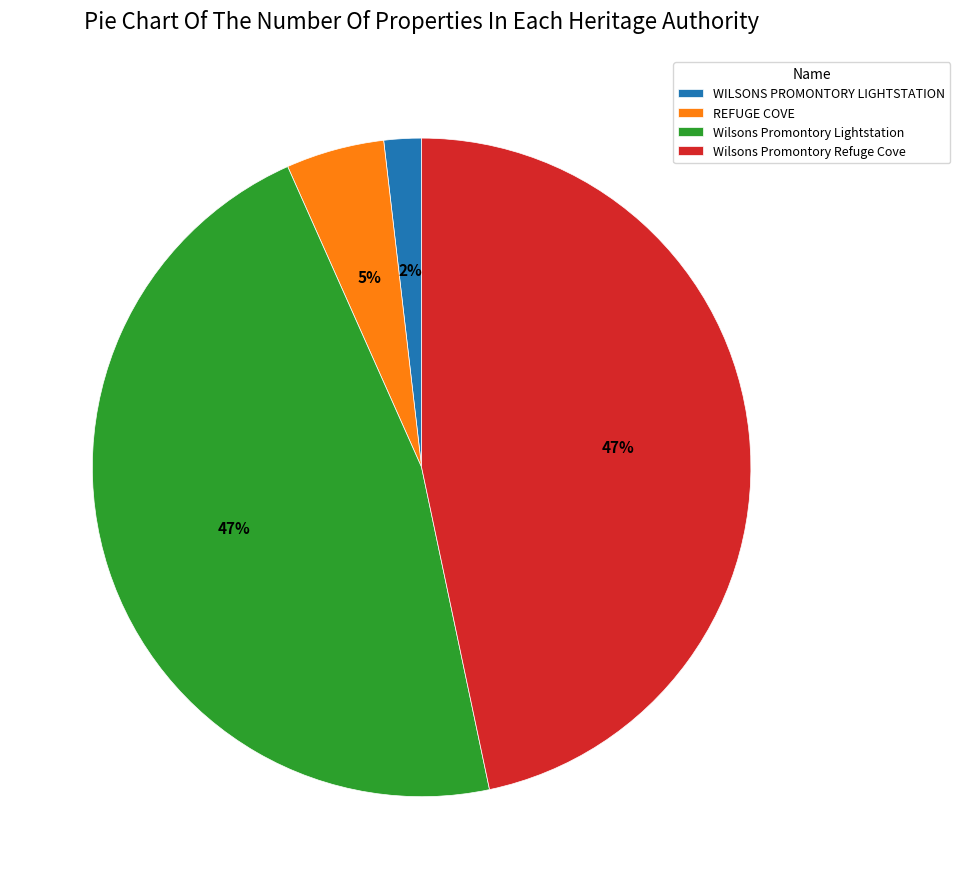

Which category has the smallest portion of the pie?

WILSONS PROMONTORY LIGHTSTATION